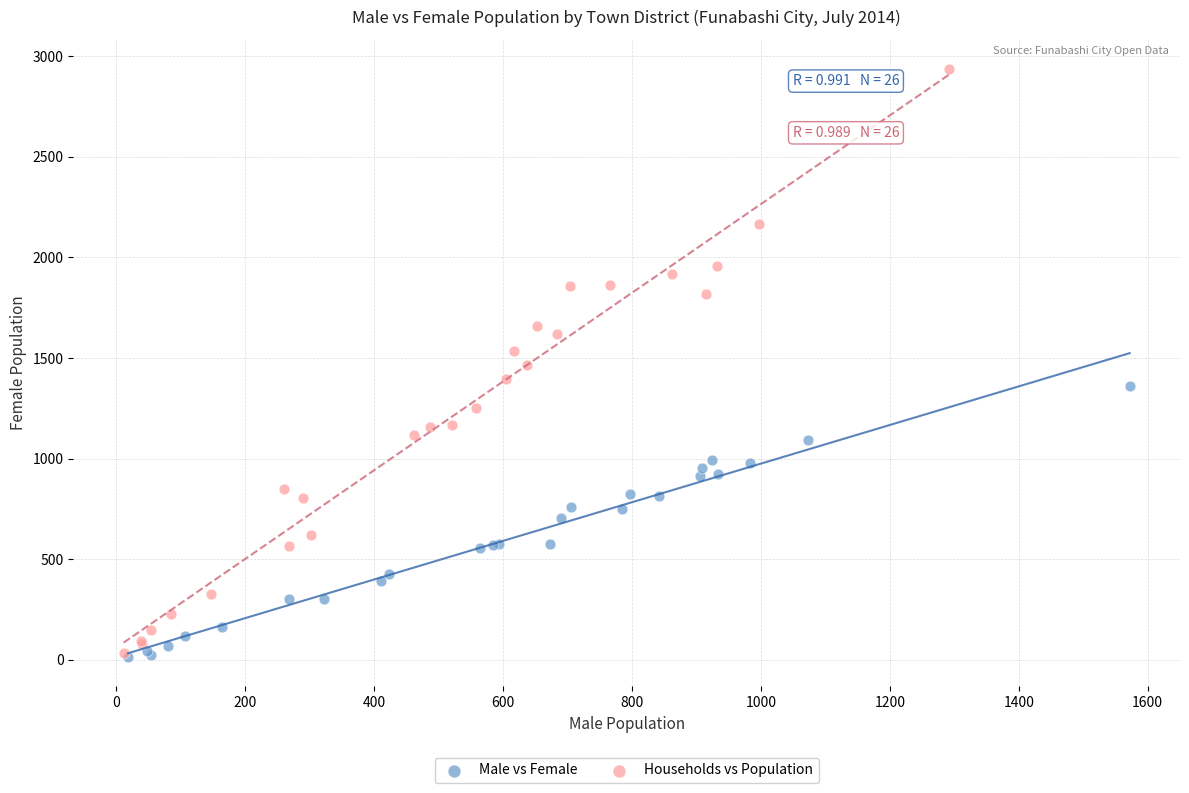

Which series has the largest Y range (max minus min)?

Households vs Population